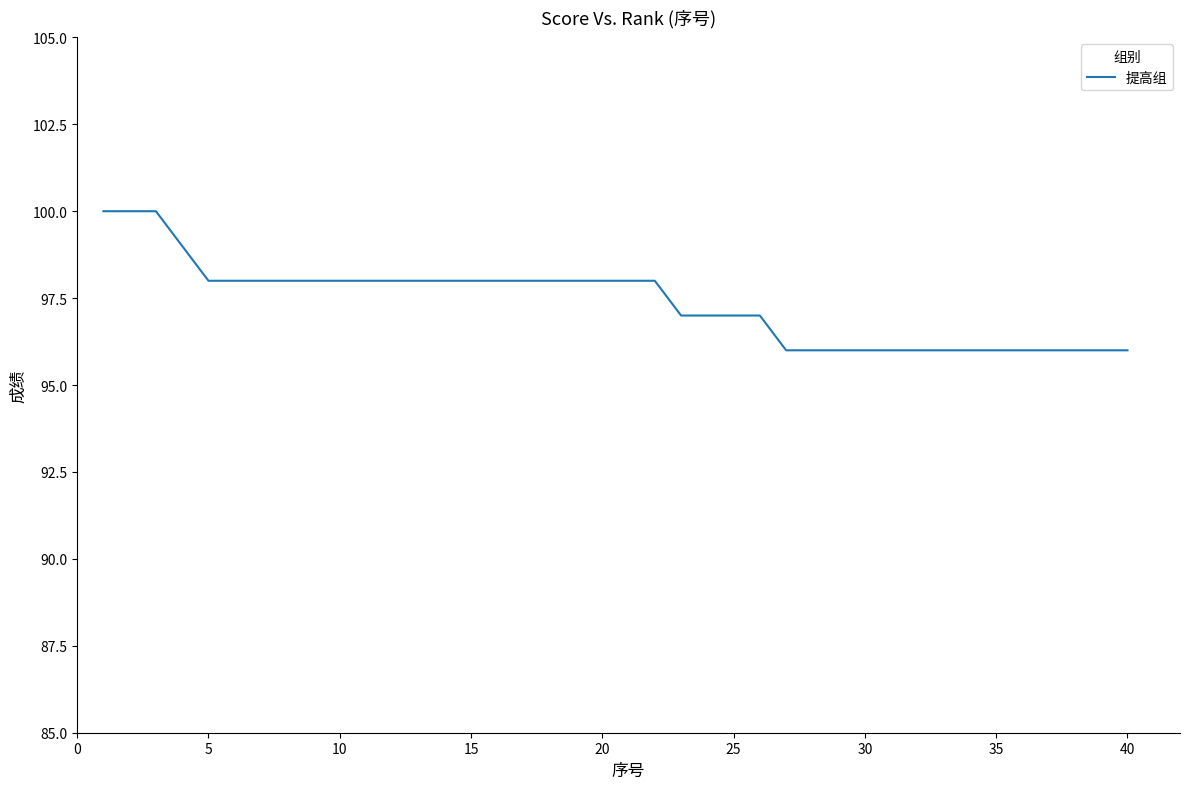

What is the greatest value displayed?

100